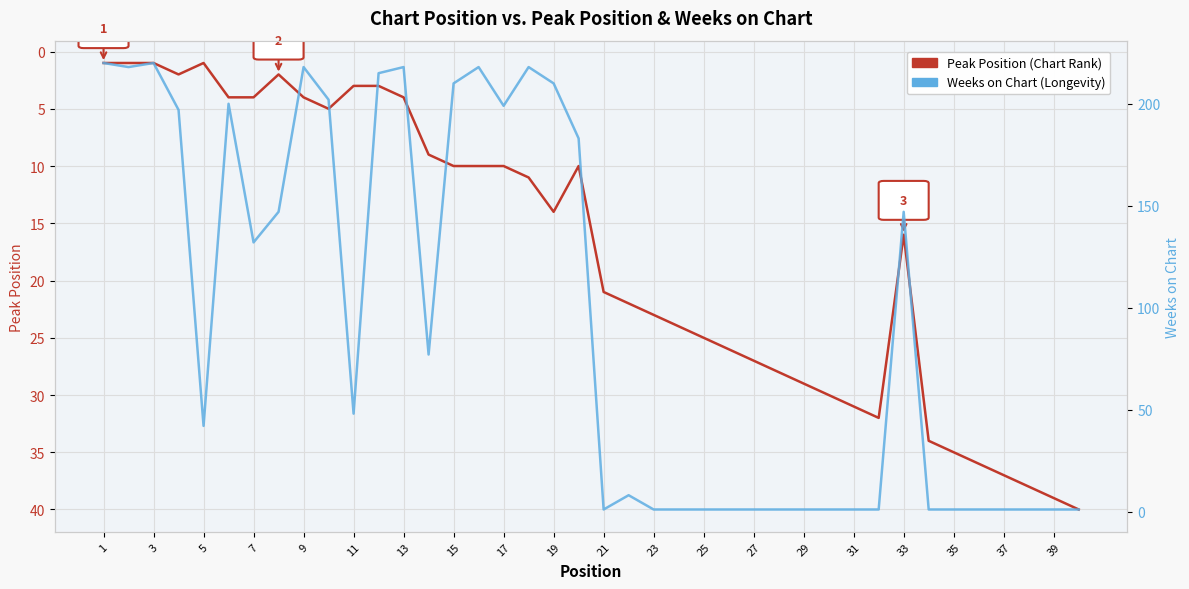

What are all the series names shown in the legend?

Peak Position, Weeks on Chart